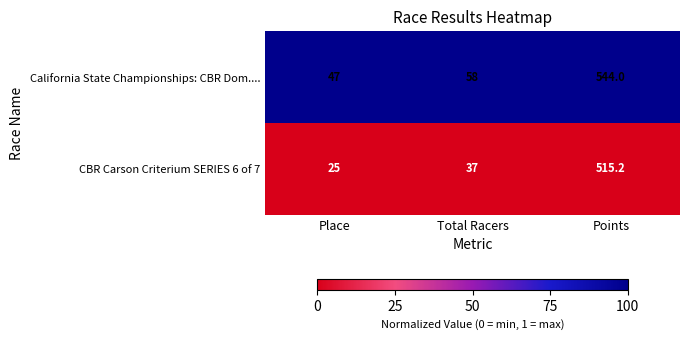

At which category is the sum across all series the highest?

Points